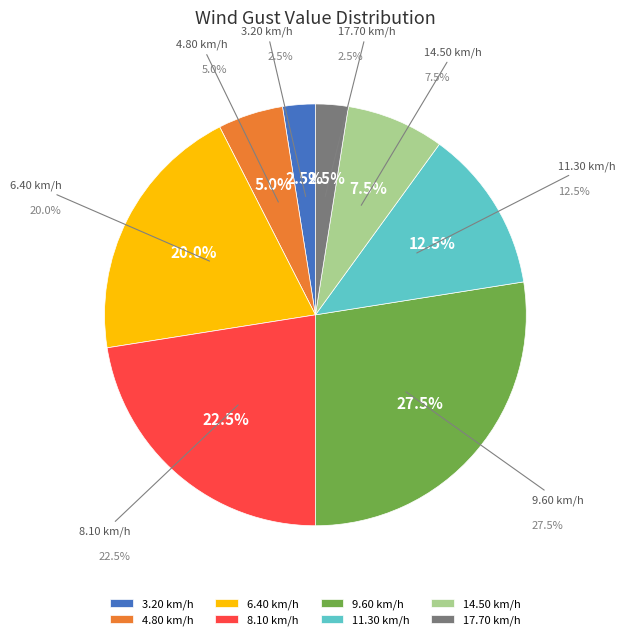

Is it true that Minute 7 is 5% of the pie?

False